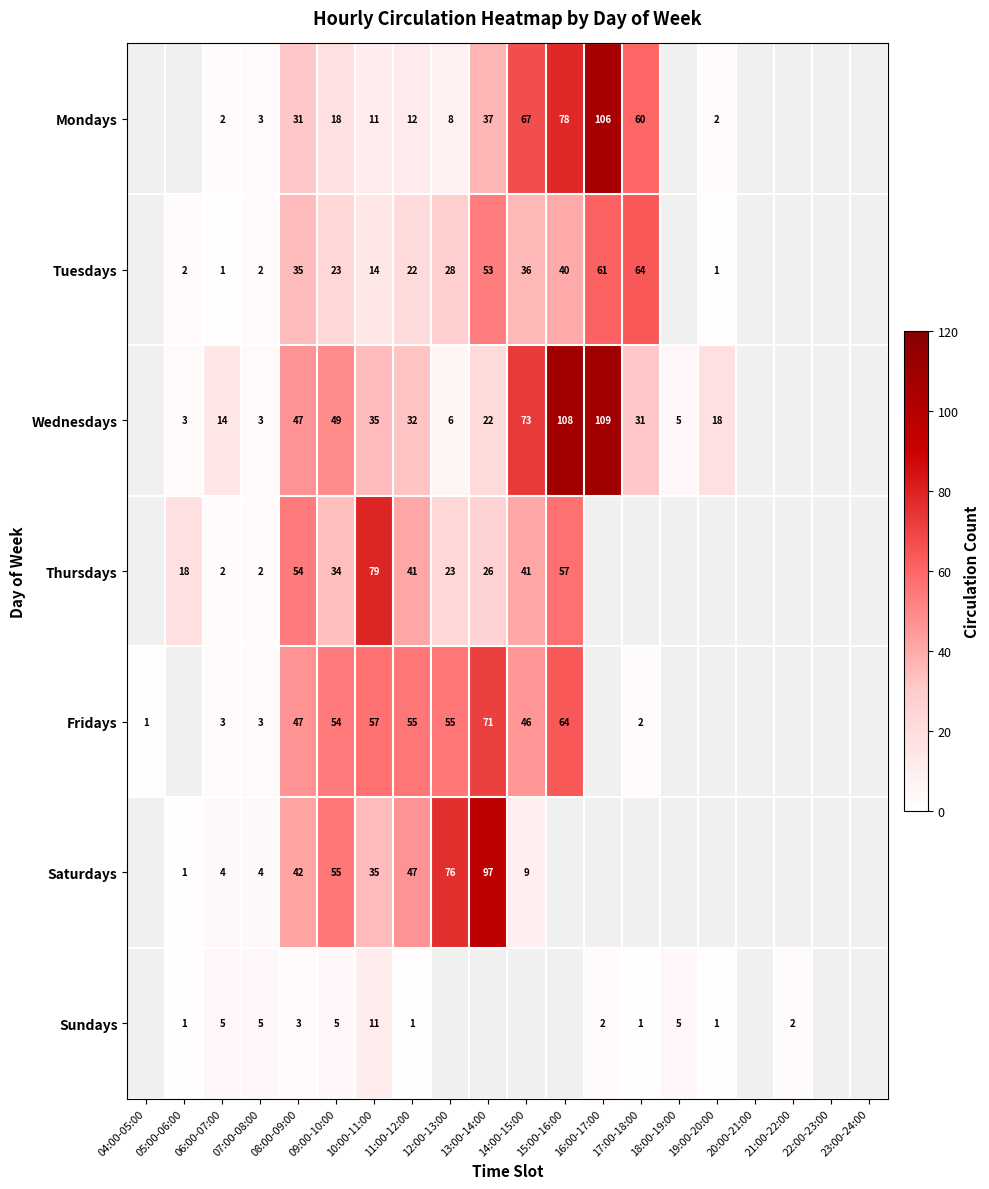

How many values in the Thursdays series exceed 57?

1